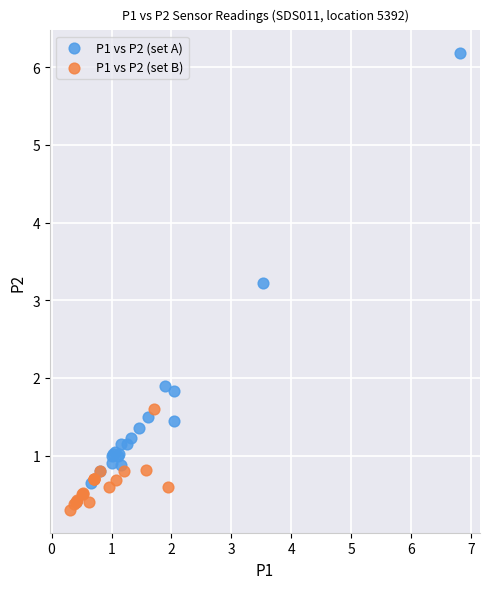

Which series has the widest spread of Y values?

P1 vs P2 (set A)